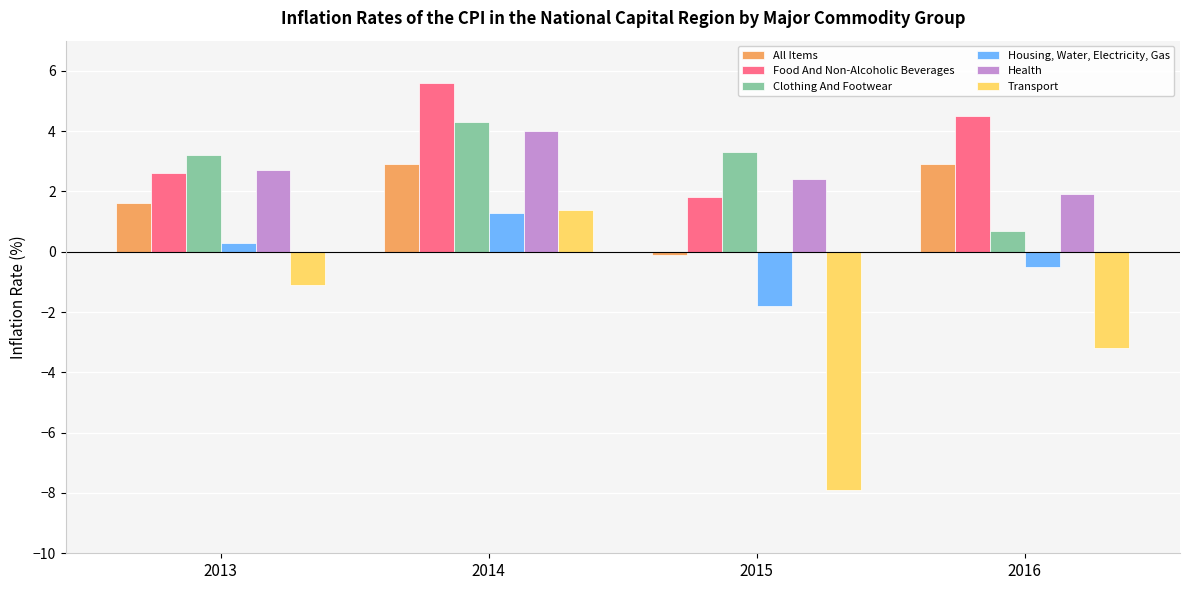

Reading left to right, transcribe all the data shown in this chart.

All Items: 1.6	2.9	-0.1	2.9
Food And Non-Alcoholic Beverages: 2.6	5.6	1.8	4.5
Clothing And Footwear: 3.2	4.3	3.3	0.7
Housing, Water, Electricity, Gas: 0.3	1.3	-1.8	-0.5
Health: 2.7	4.0	2.4	1.9
Transport: -1.1	1.4	-7.9	-3.2